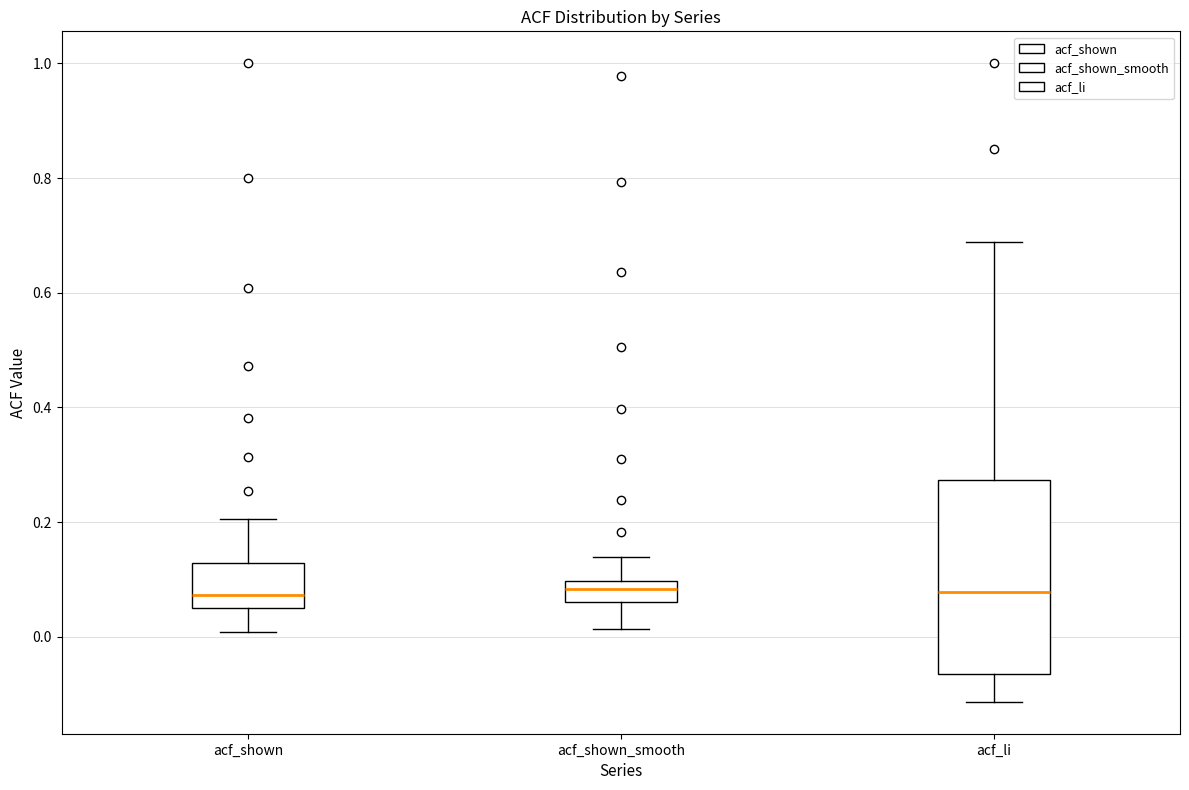

Which box is the tallest, from its lower edge to its upper edge?

acf_li